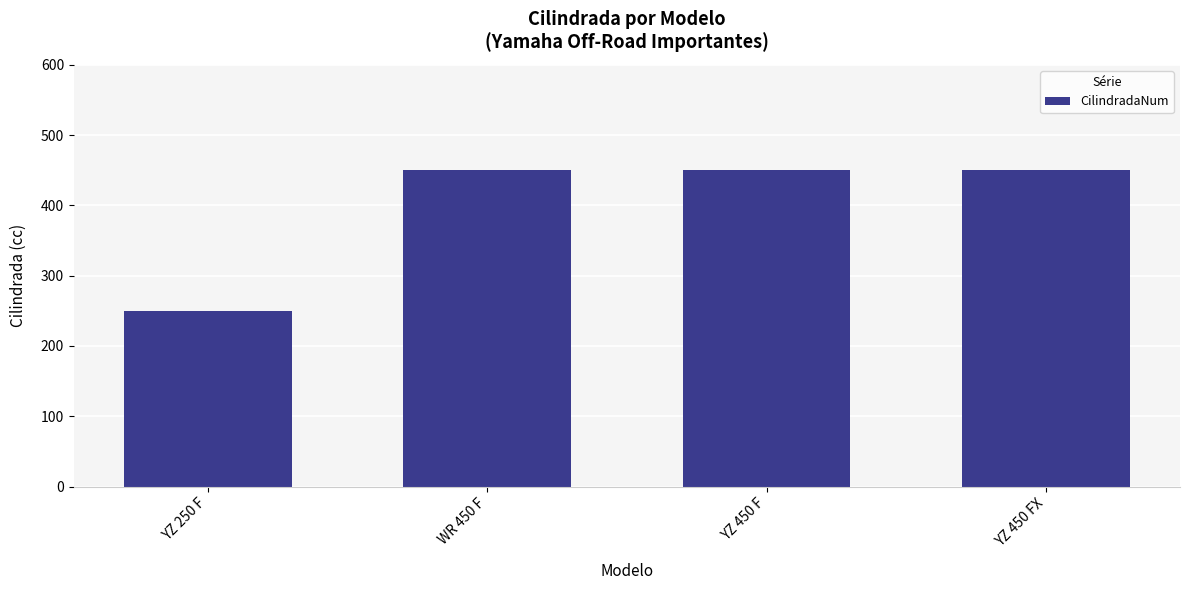

Reading left to right, extract all data points from this chart.

250	450	450	450